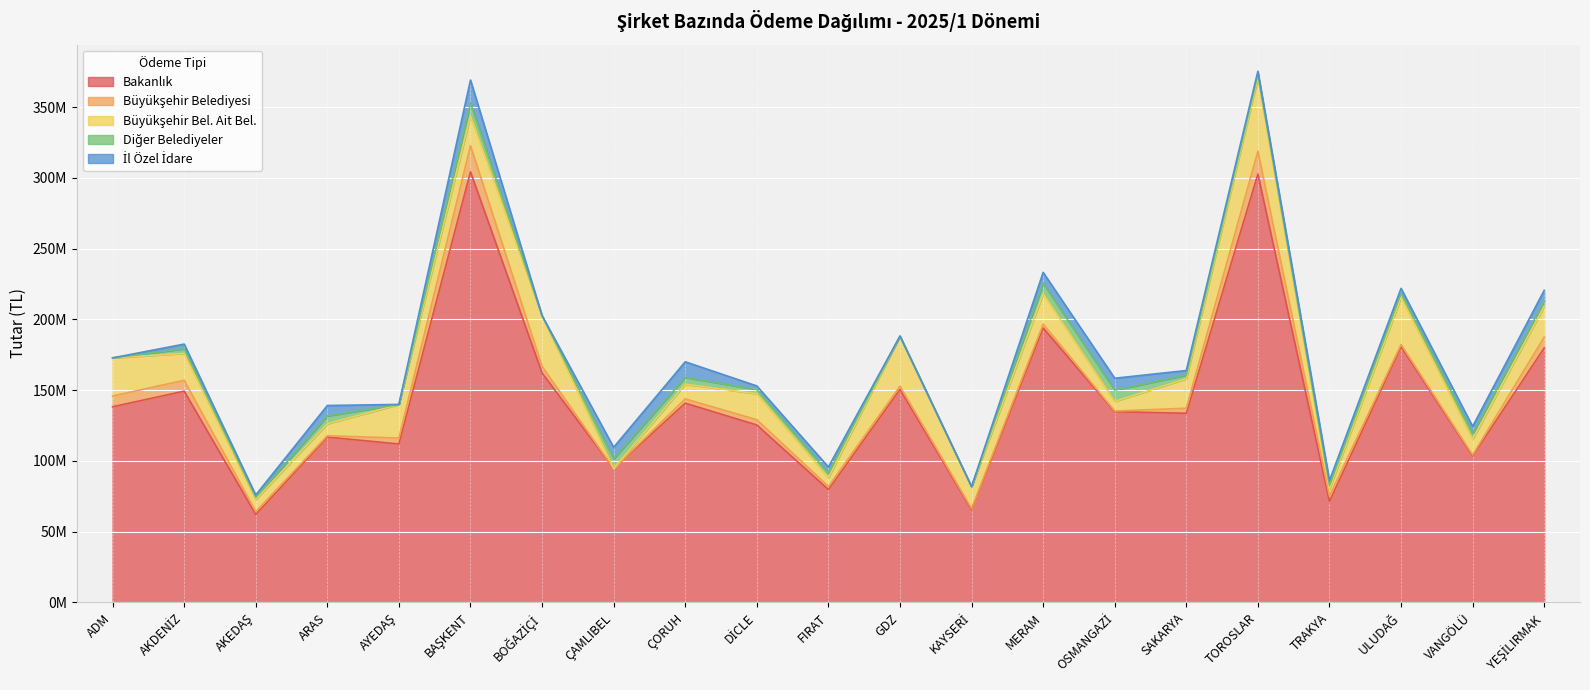

True or false: Büyükşehir Bel. Ait Bel. and Büyükşehir Belediyesi intersect in this chart.

False